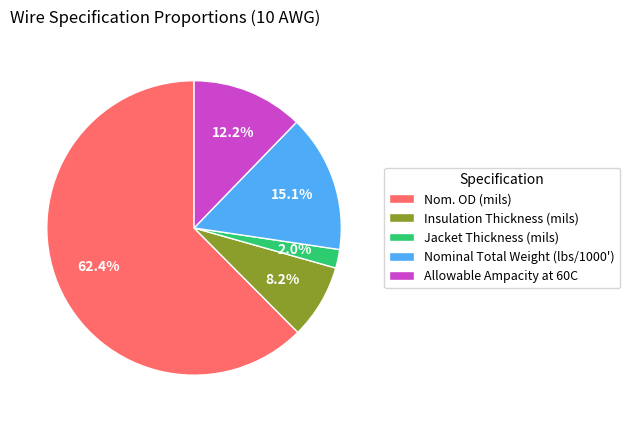

To the nearest percent, what percentage of the pie is Nom. OD (mils)?

62%